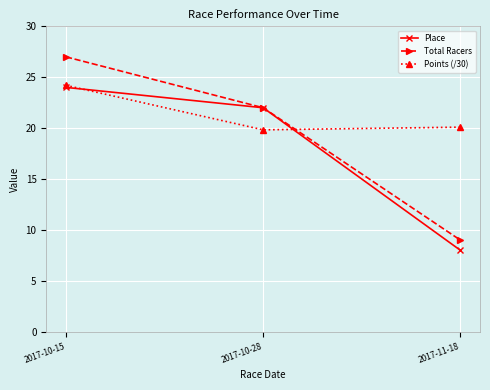

What is the lowest value of the Place series?

8.0